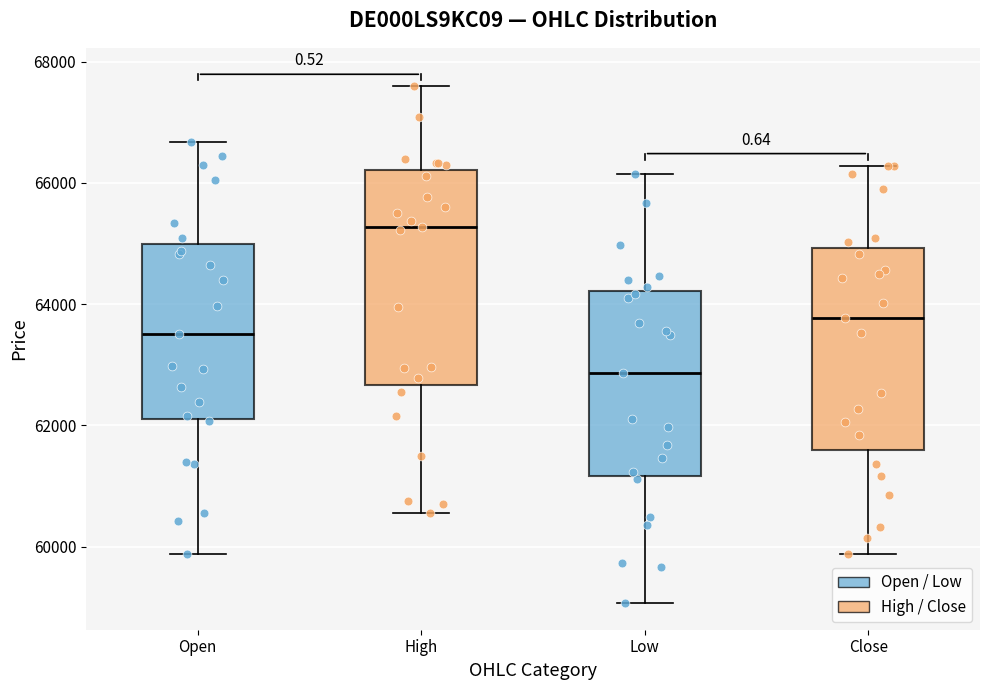

Reading left to right, transcribe this box plot: for each box, give where its median line is, the range the box spans, and where its two whiskers end, as read against the y-axis. The values are not printed on the chart, so give them approximately, as read against the axis.

Open: median 63600, box 62200 to 65000, whiskers 59800 to 66600
High: median 65200, box 62600 to 66200, whiskers 60600 to 67600
Low: median 62800, box 61200 to 64200, whiskers 59000 to 66200
Close: median 63800, box 61600 to 65000, whiskers 59800 to 66200